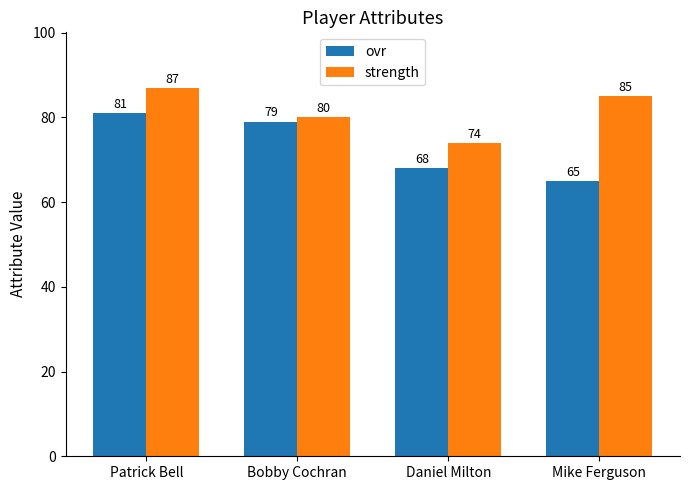

Rank the series at Daniel Milton from highest to lowest value.

strength, ovr